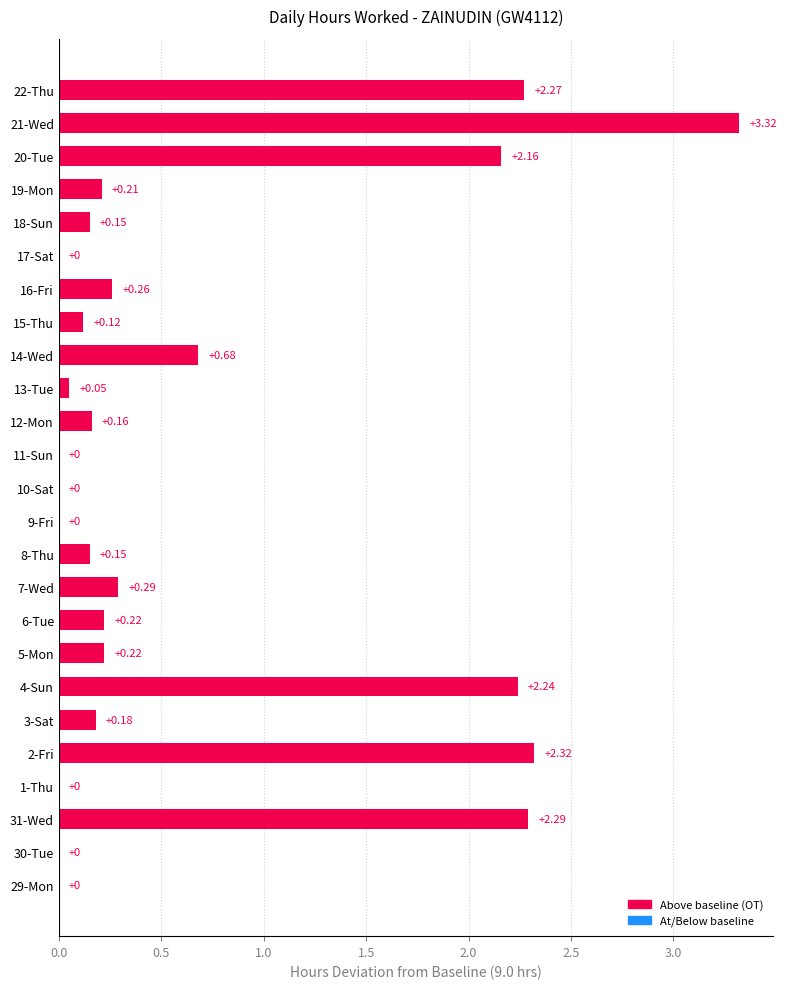

What is the sum of all values?

17.3